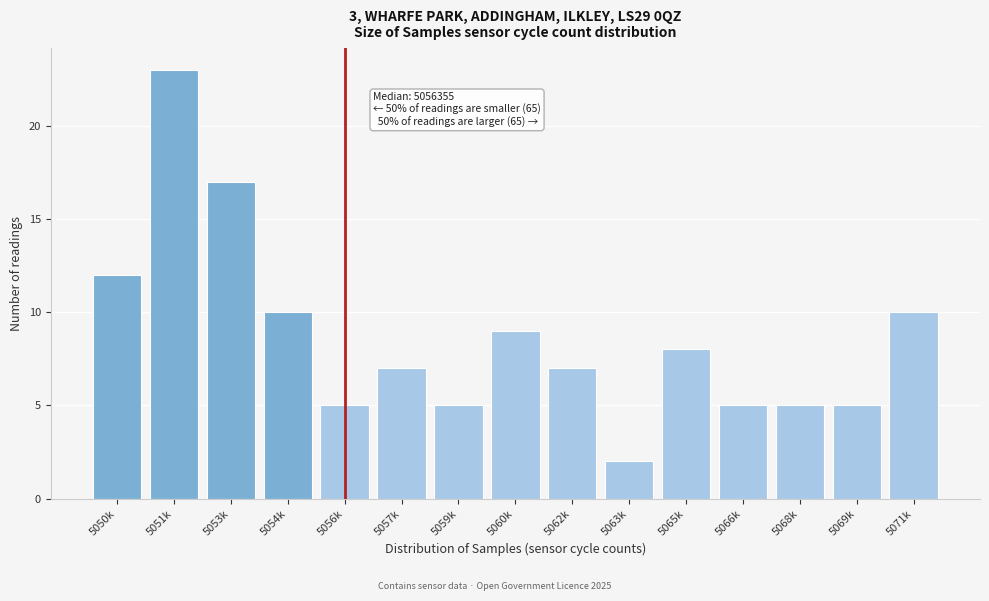

Reading left to right, list all the values displayed in this chart.

5050k=12	5051k=23	5053k=17	5054k=10	5056k=5	5057k=7	5059k=5	5060k=9	5062k=7	5063k=2	5065k=8	5066k=5	5068k=5	5069k=5	5071k=10